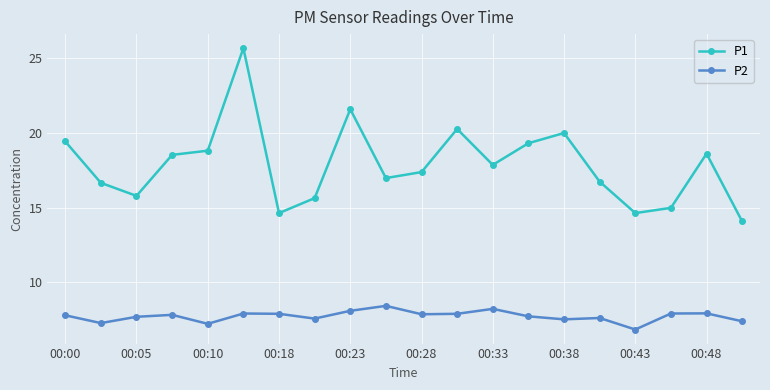

Does the chart display data point markers on the line(s)?

Yes